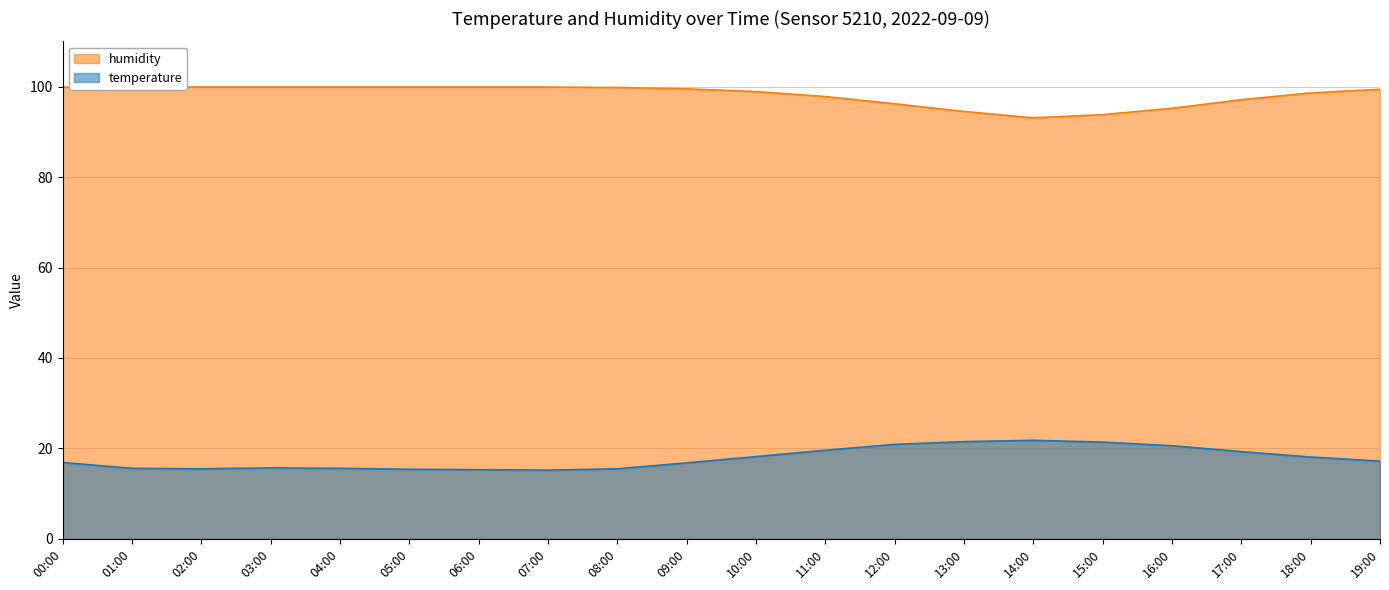

Between 01:00 and 06:00, which series saw the biggest shift?

temperature